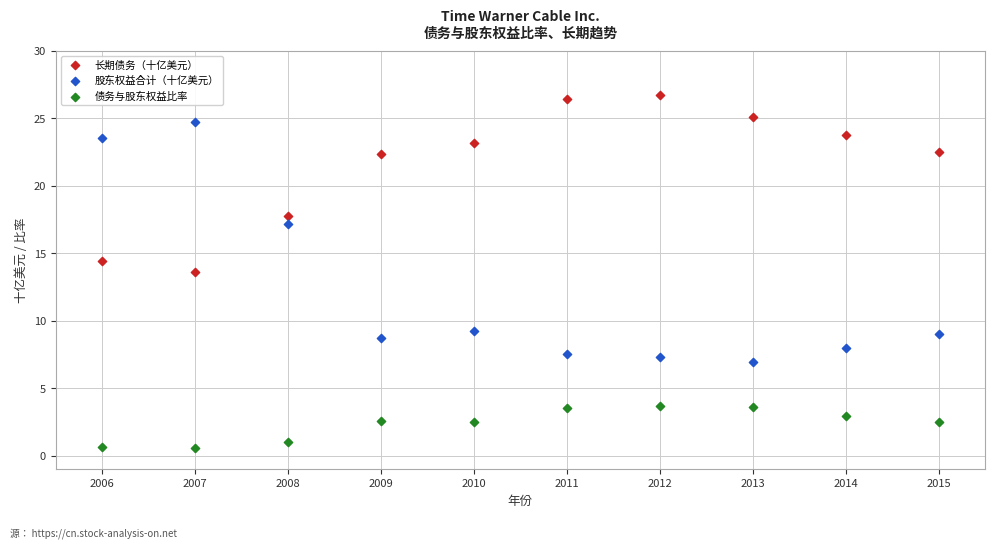

Across all data points, what is the range of X values (max minus min)?

9.0